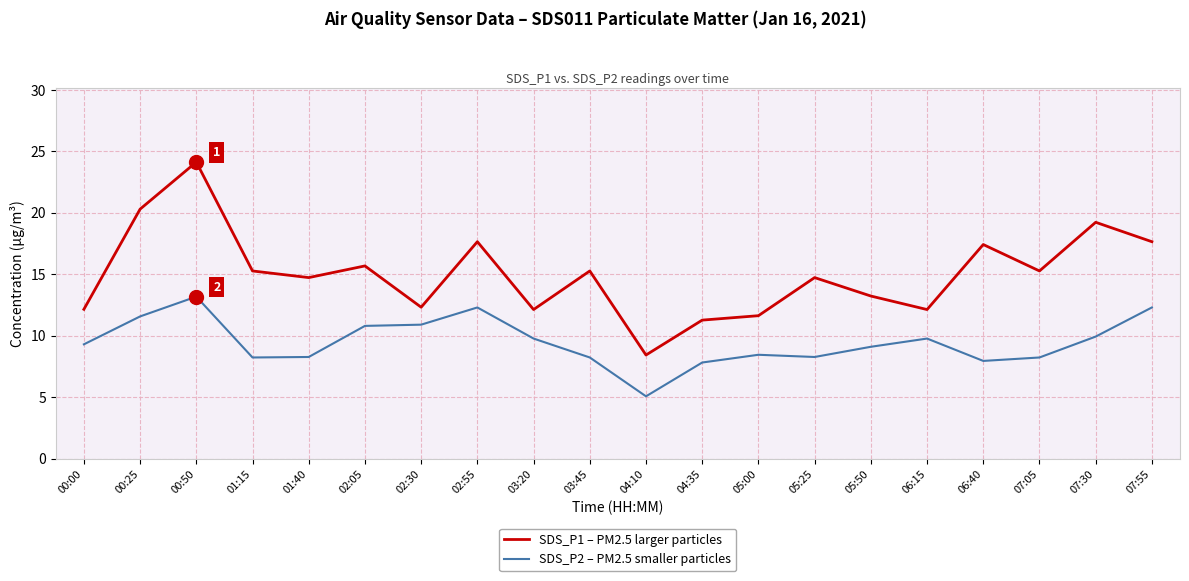

At which label does SDS_P2 – PM2.5 smaller particles reach its peak?

00:50